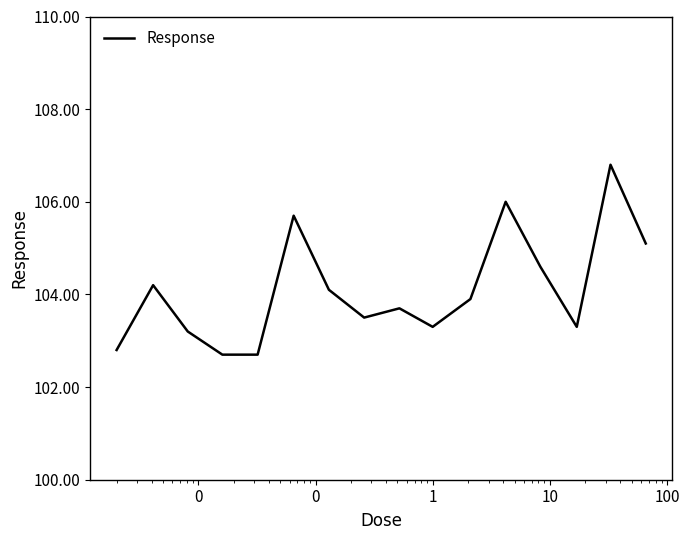

How many series are shown in this chart?

1